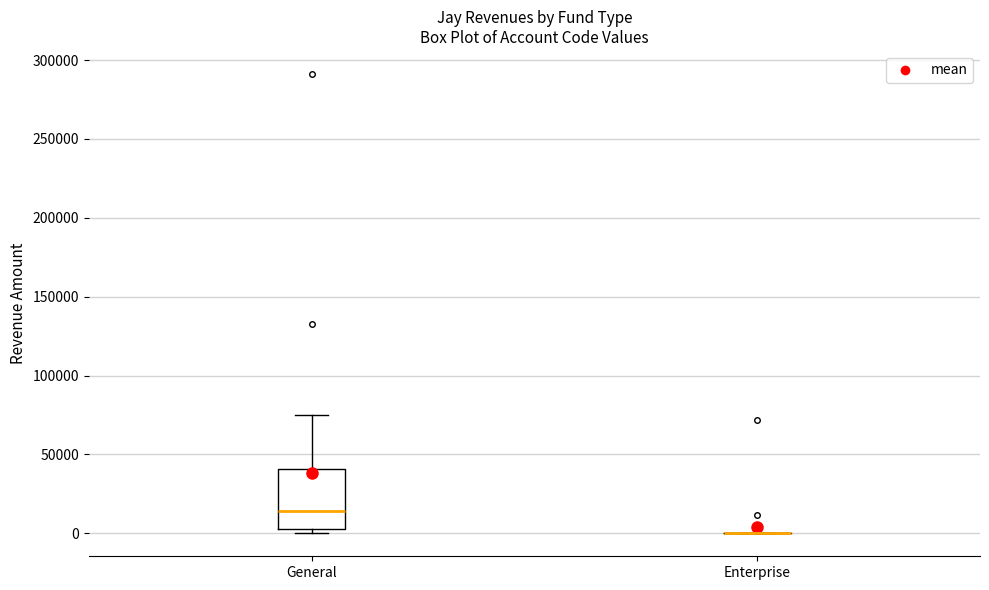

Reading left to right, transcribe this box plot: for each box, give where its median line is, the range the box spans, and where its two whiskers end, as read against the y-axis. The values are not printed on the chart, so give them approximately, as read against the axis.

General: median 15000, box 5000 to 40000, whiskers 0 to 75000
Enterprise: box collapsed to a line at 0, whiskers 0 to 0